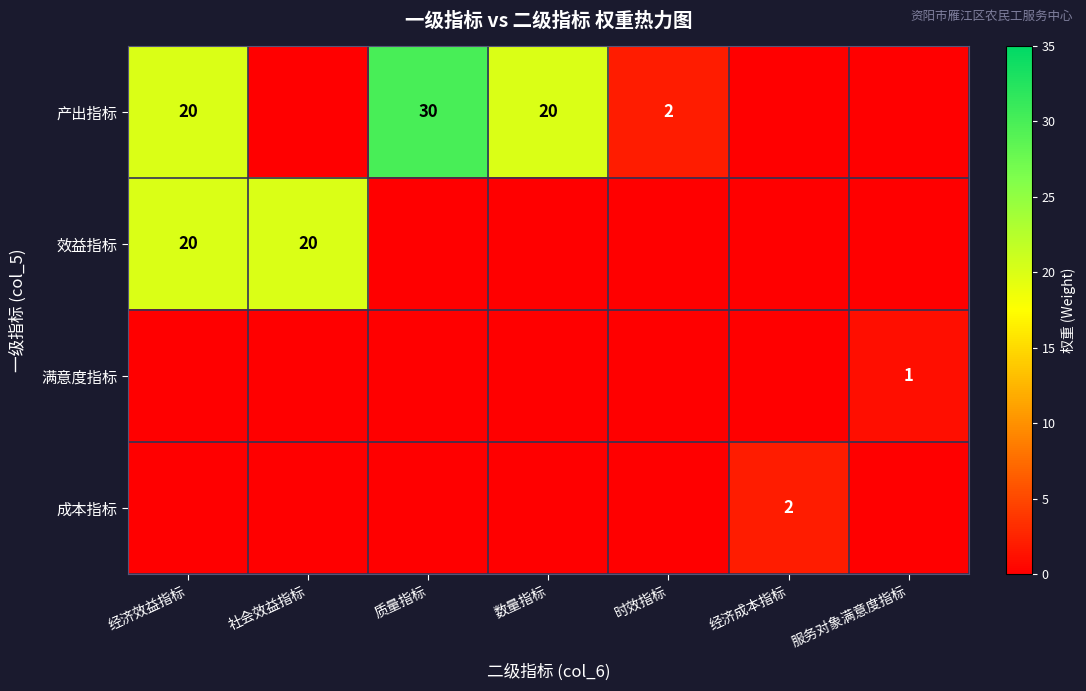

True or false: 效益指标 has a value of 20 at 经济效益指标.

True